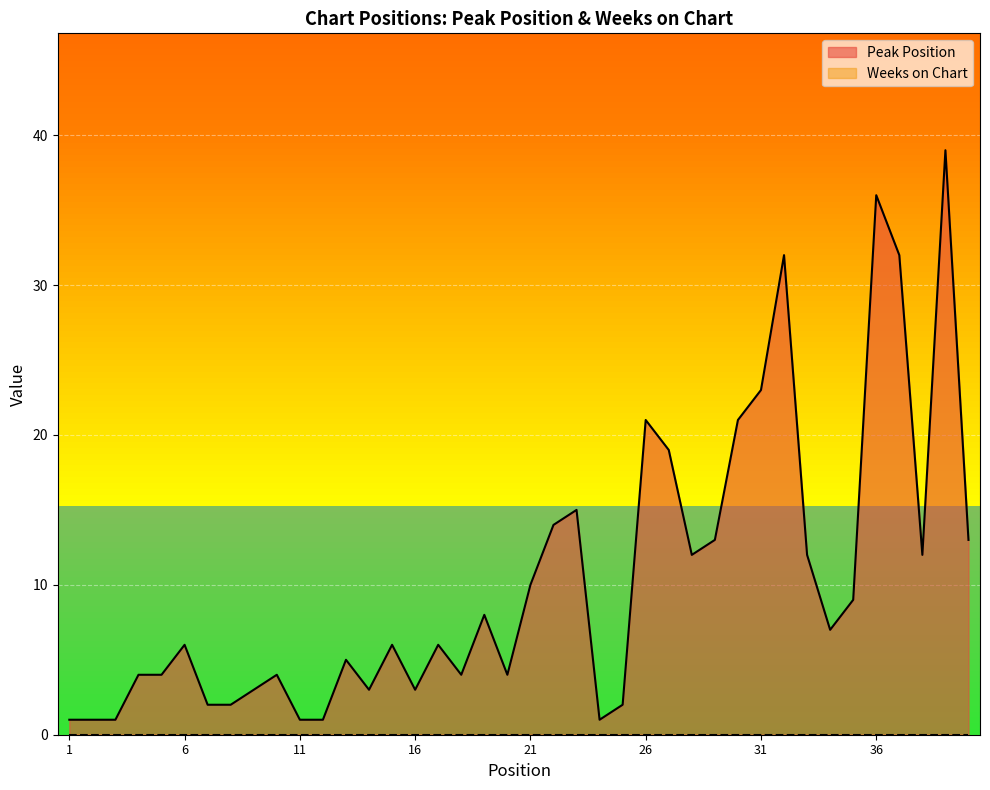

What is the value of the 11th point from the left?

1